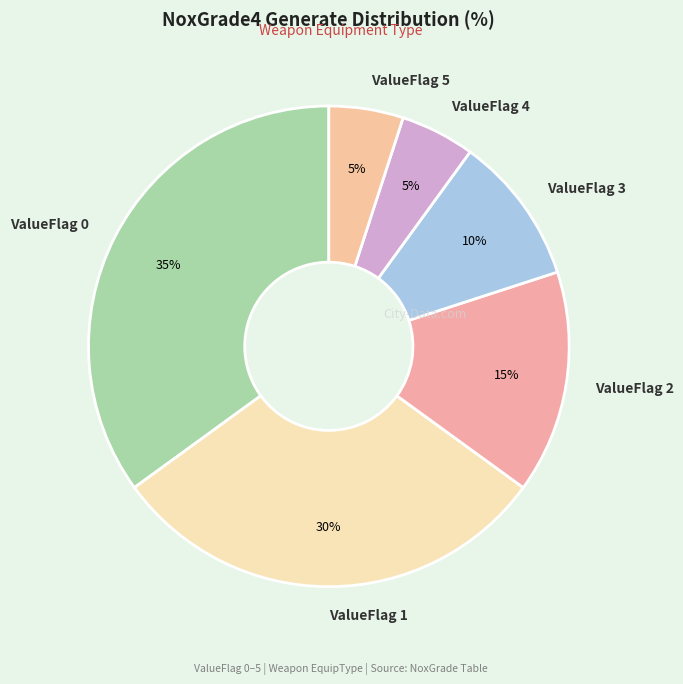

Which category has the biggest portion of the pie?

ValueFlag 0